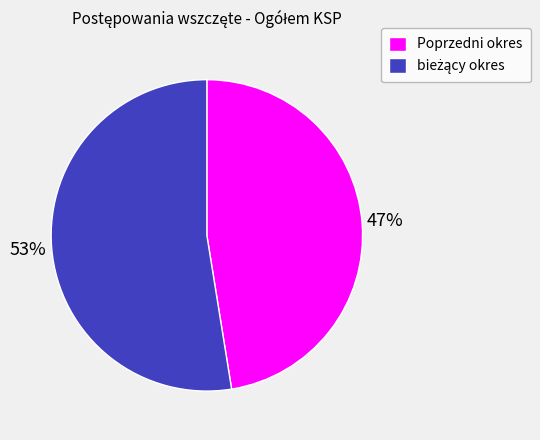

What percentage is the Poprzedni okres slice, to the nearest percent?

47%